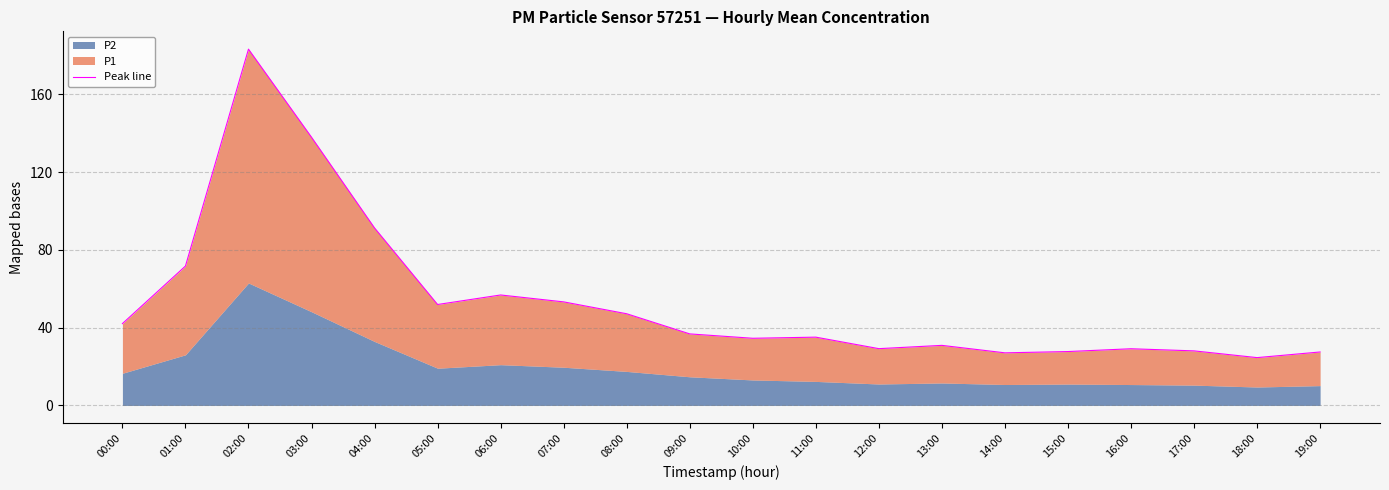

How many categories are shown in the chart?

20